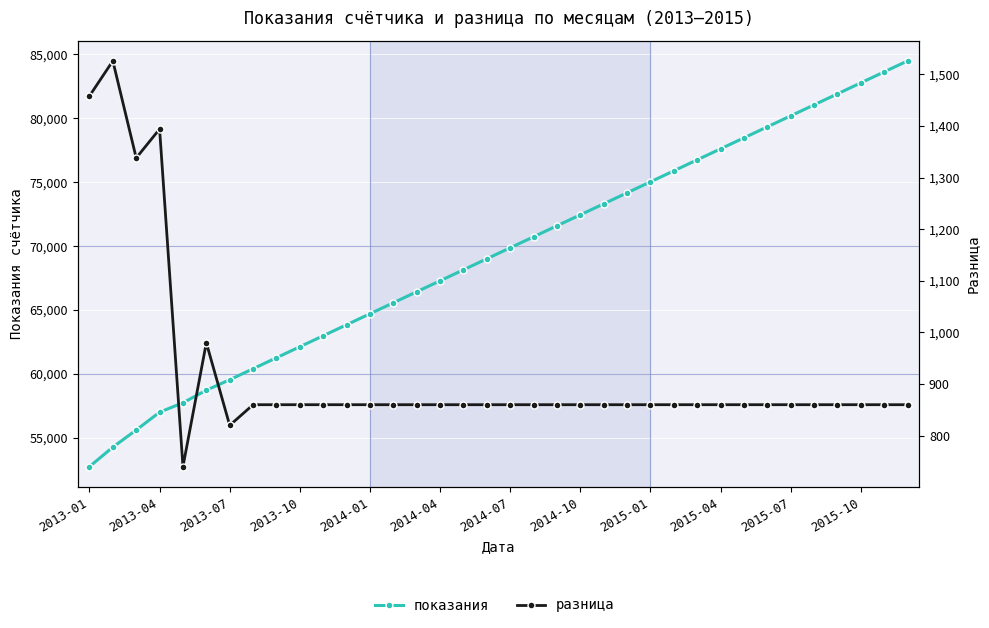

What is the highest value of the показания series?

84488